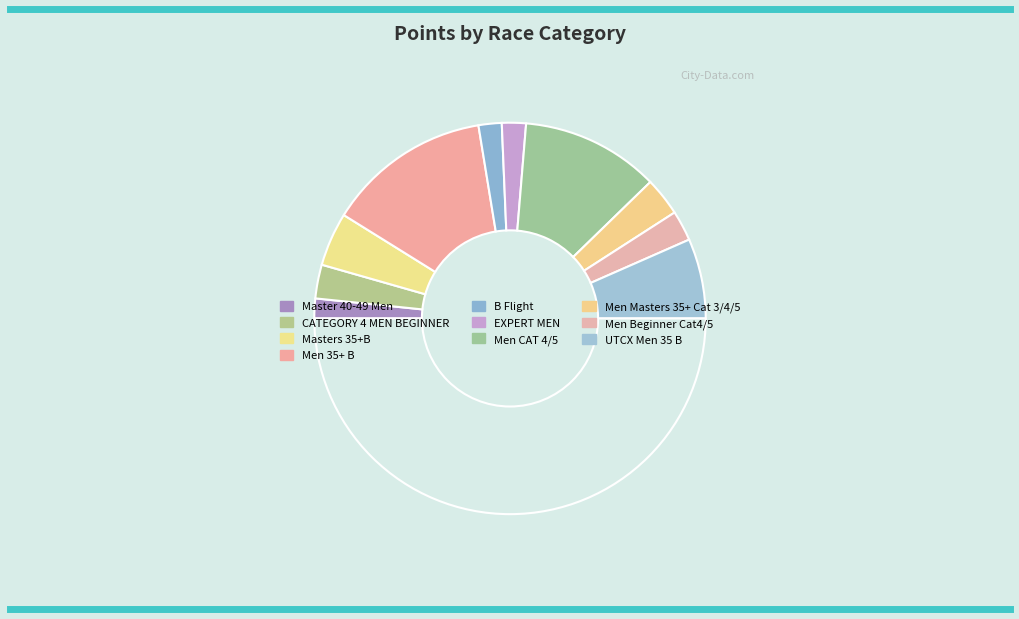

What is the largest slice in the pie chart?

Men 35+ B